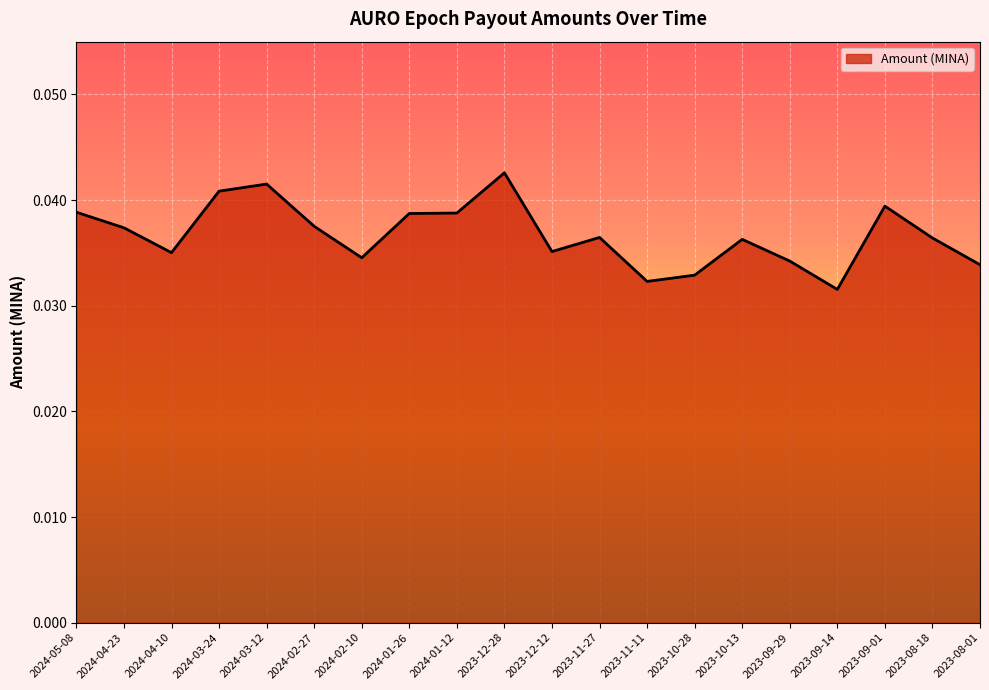

Does the chart display data point markers on the line(s)?

No